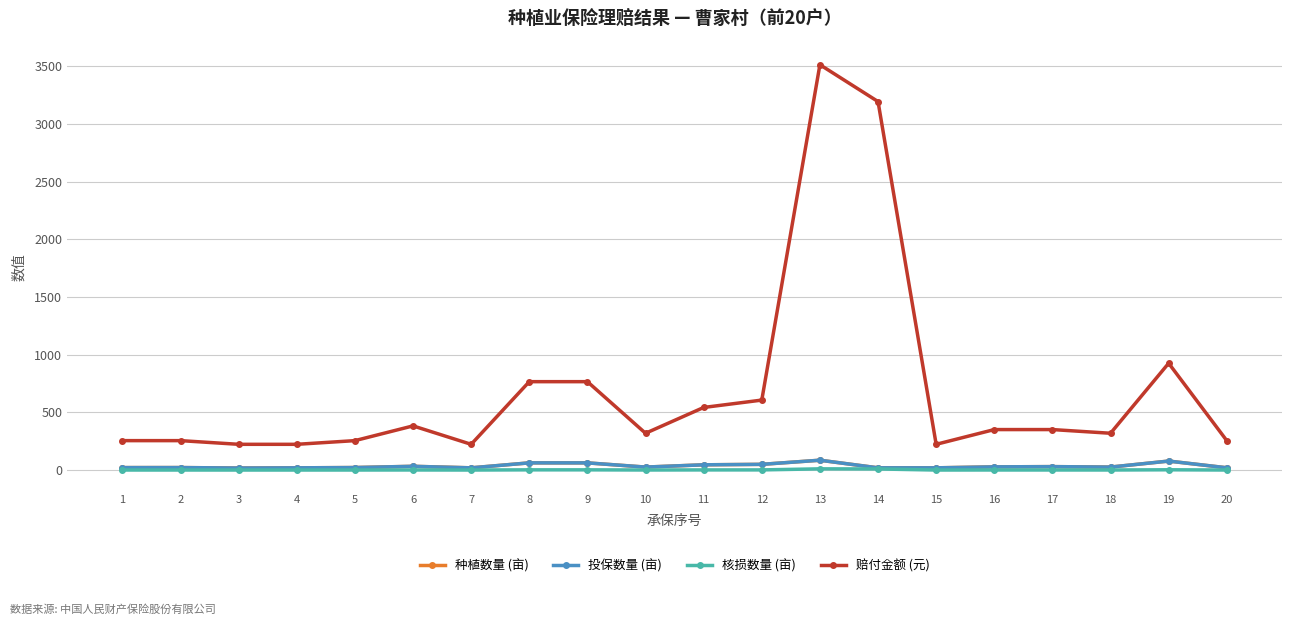

Between 10 and 17, which is larger?

17